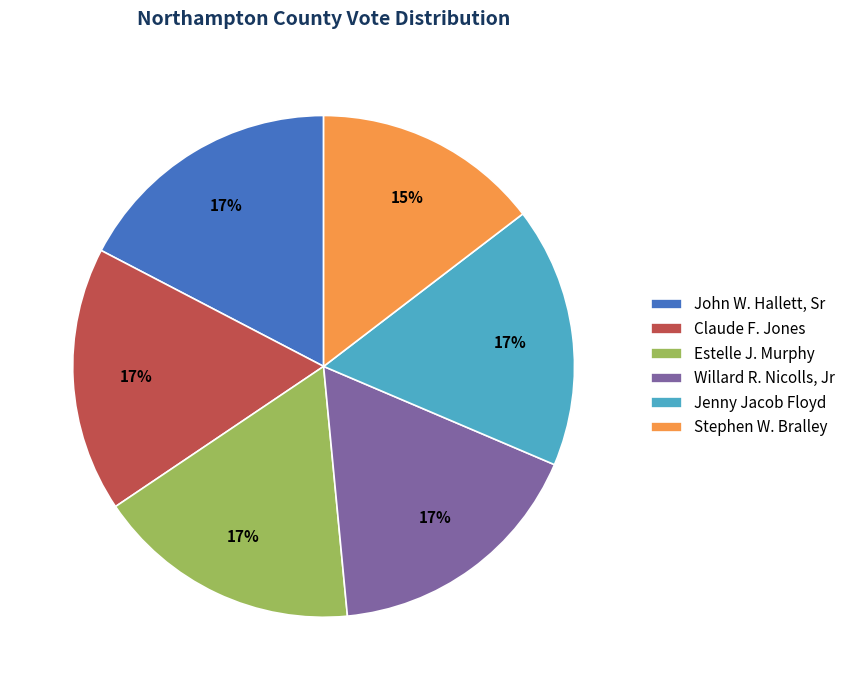

Which slice is the smallest?

Stephen W. Bralley